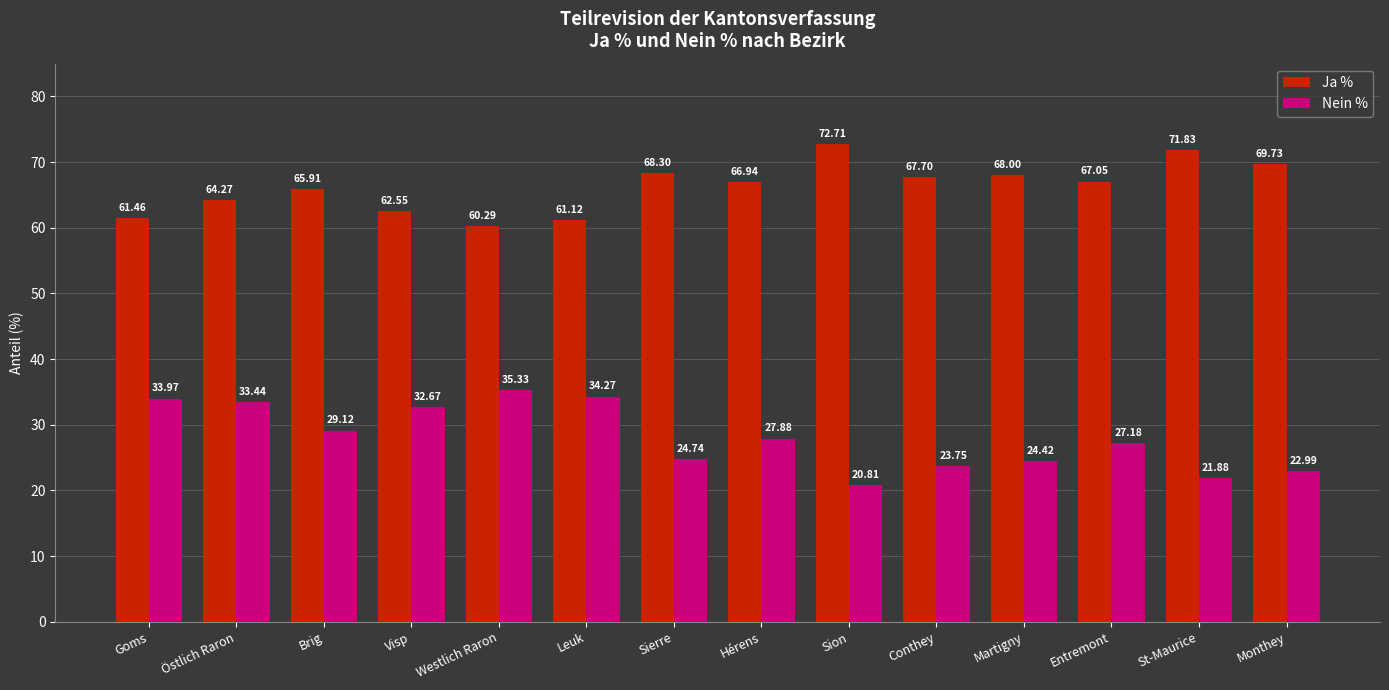

What is the difference between the maximum and minimum values in the Nein % series?

14.5